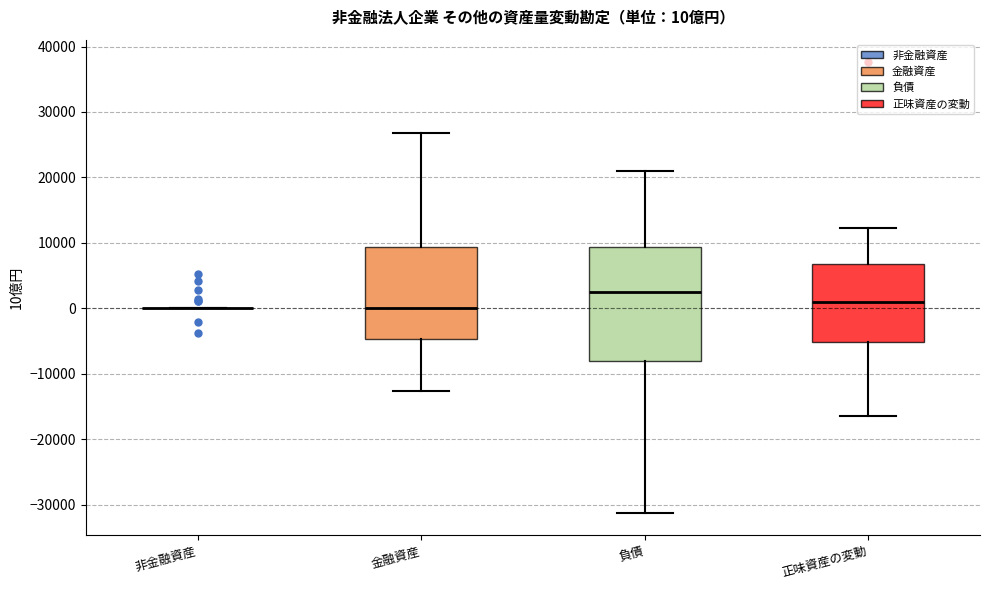

Comparing the boxes themselves (not the whiskers), which one is the tallest?

負債